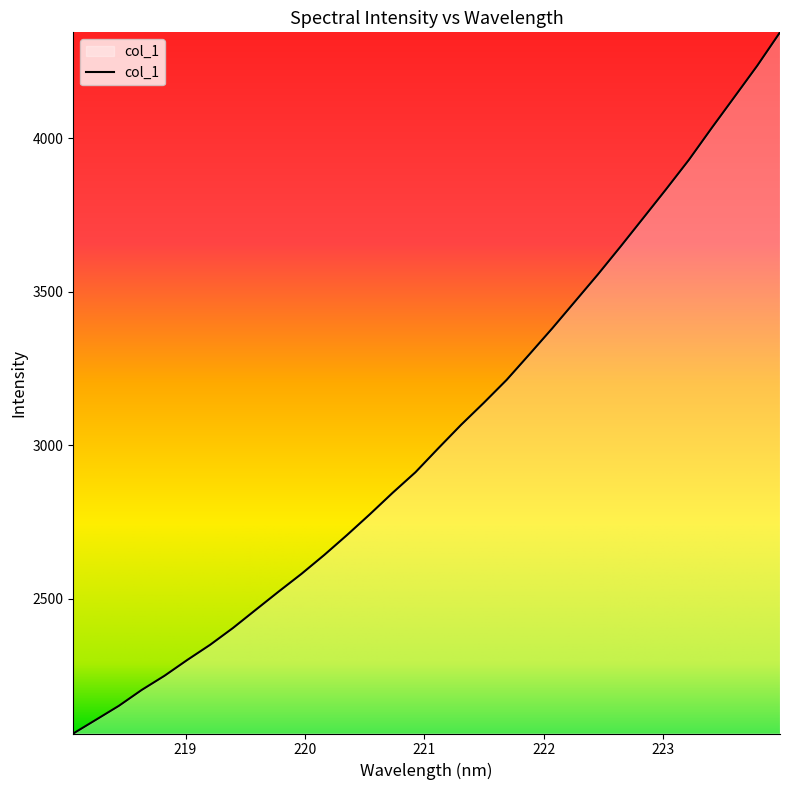

What is the difference between the maximum and minimum values?

2285.2